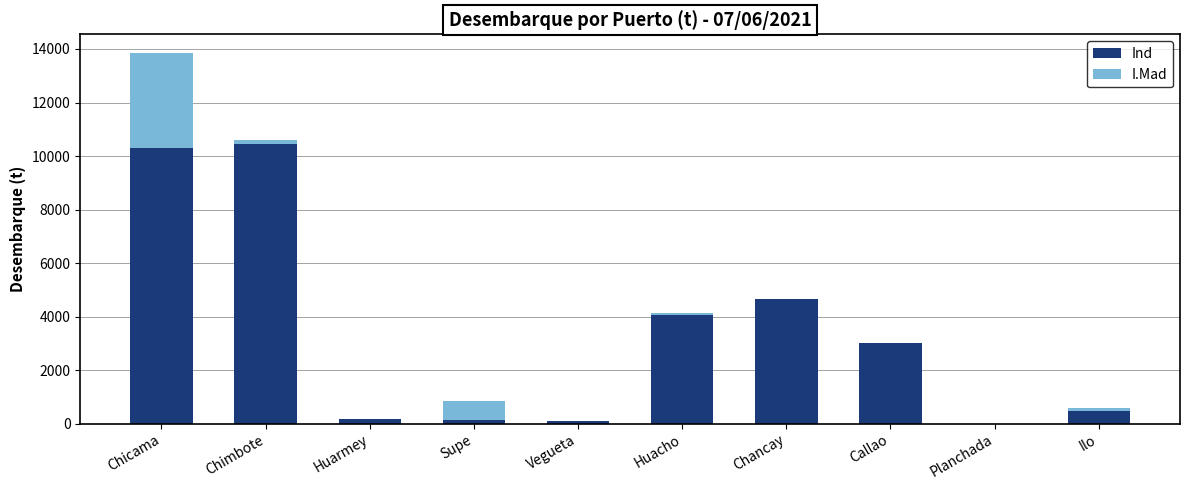

The Ind series shows 10313.9 at Chicama. True or false?

True